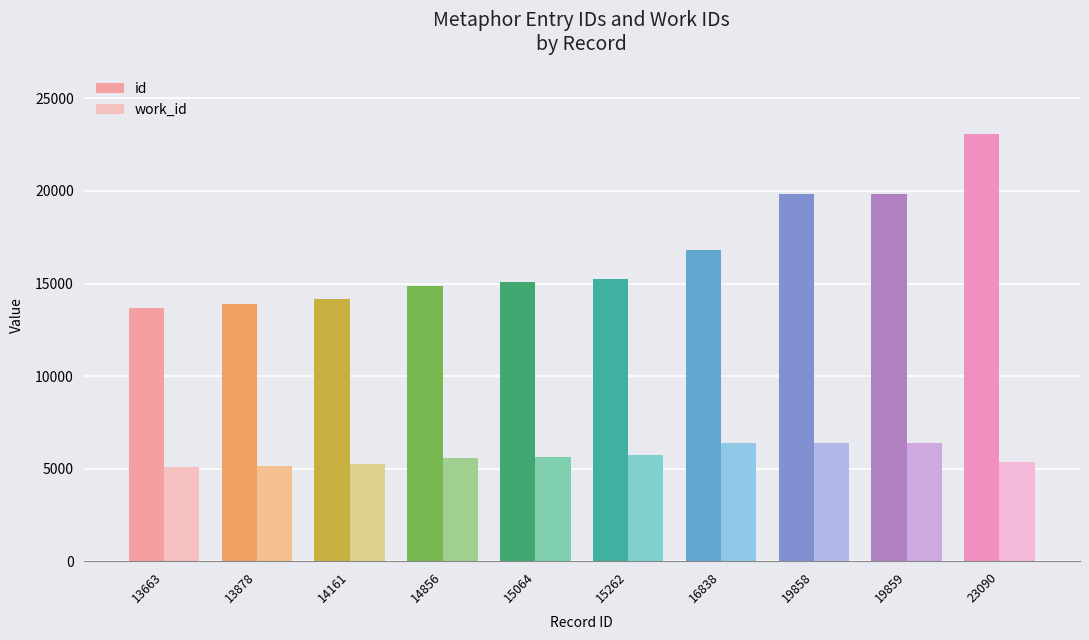

What is the average value of the work_id series?

5685